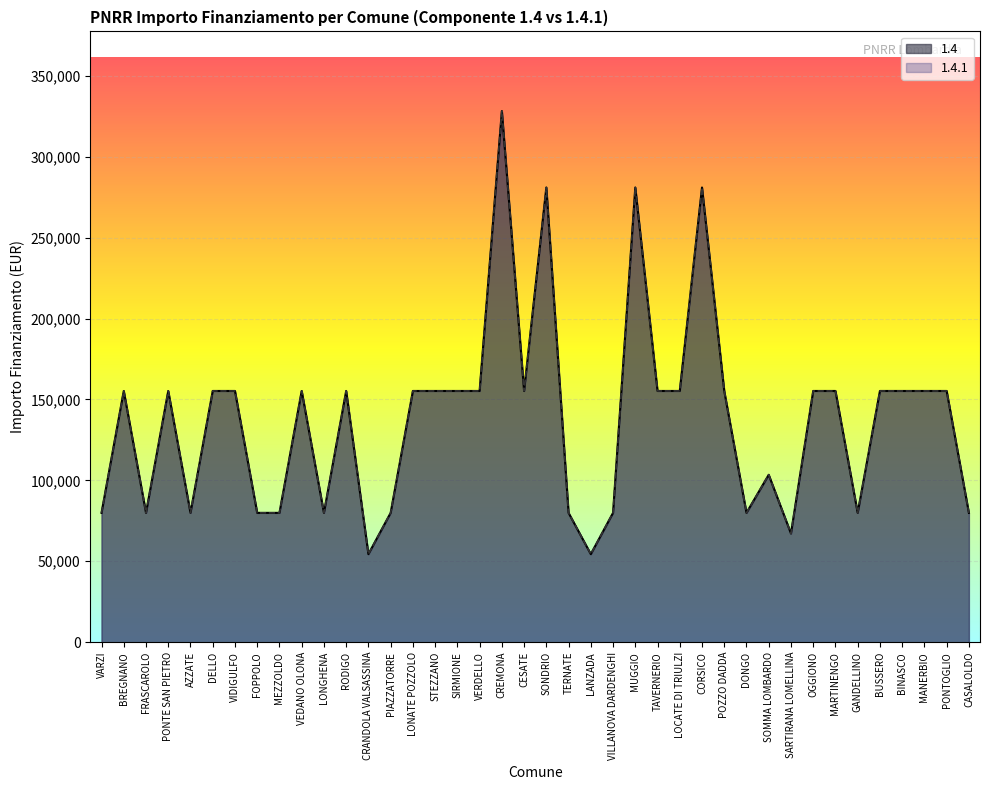

Reading left to right, list all the values displayed in this chart.

1.4: VARZI=79922	BREGNANO=155234	FRASCAROLO=79922	PONTE SAN PIETRO=155234	AZZATE=79922	DELLO=155234	VIDIGULFO=155234	FOPPOLO=79922	MEZZOLDO=79922	VEDANO OLONA=155234	LONGHENA=79922	RODIGO=155234	CRANDOLA VALSASSINA=54412	PIAZZATORRE=79922	LONATE POZZOLO=155234	STEZZANO=155234	SIRMIONE=155234	VERDELLO=155234	CREMONA=328160	CESATE=155234	SONDRIO=280932	TERNATE=79922	LANZADA=54412	VILLANOVA DARDENGHI=79922	MUGGIO=280932	TAVERNERIO=155234	LOCATE DI TRIULZI=155234	CORSICO=280932	POZZO DADDA=155234	DONGO=79922	SOMMA LOMBARDO=103444	SARTIRANA LOMELLINA=67167	OGGIONO=155234	MARTINENGO=155234	GANDELLINO=79922	BUSSERO=155234	BINASCO=155234	MANERBIO=155234	PONTOGLIO=155234	CASALOLDO=79922
1.4.1: VARZI=79922	BREGNANO=155234	FRASCAROLO=79922	PONTE SAN PIETRO=155234	AZZATE=79922	DELLO=155234	VIDIGULFO=155234	FOPPOLO=79922	MEZZOLDO=79922	VEDANO OLONA=155234	LONGHENA=79922	RODIGO=155234	CRANDOLA VALSASSINA=54412	PIAZZATORRE=79922	LONATE POZZOLO=155234	STEZZANO=155234	SIRMIONE=155234	VERDELLO=155234	CREMONA=328160	CESATE=155234	SONDRIO=280932	TERNATE=79922	LANZADA=54412	VILLANOVA DARDENGHI=79922	MUGGIO=280932	TAVERNERIO=155234	LOCATE DI TRIULZI=155234	CORSICO=280932	POZZO DADDA=155234	DONGO=79922	SOMMA LOMBARDO=103444	SARTIRANA LOMELLINA=67167	OGGIONO=155234	MARTINENGO=155234	GANDELLINO=79922	BUSSERO=155234	BINASCO=155234	MANERBIO=155234	PONTOGLIO=155234	CASALOLDO=79922